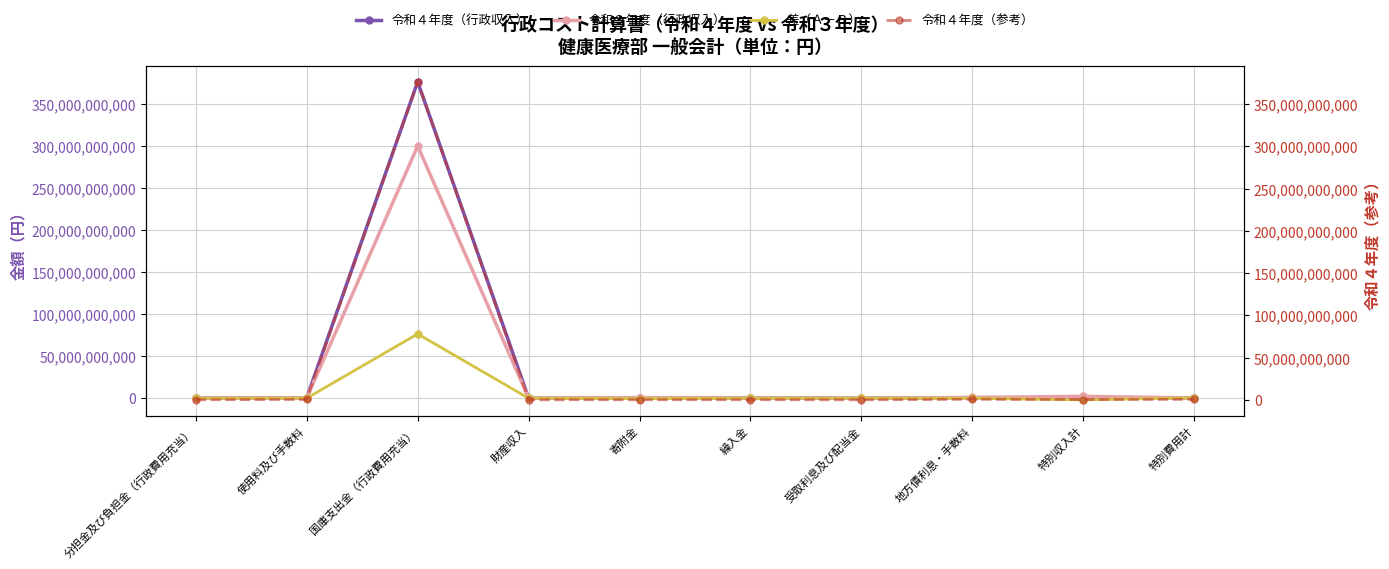

True or false: 令和４年度（参考） and 令和４年度（行政収入） intersect in this chart.

False